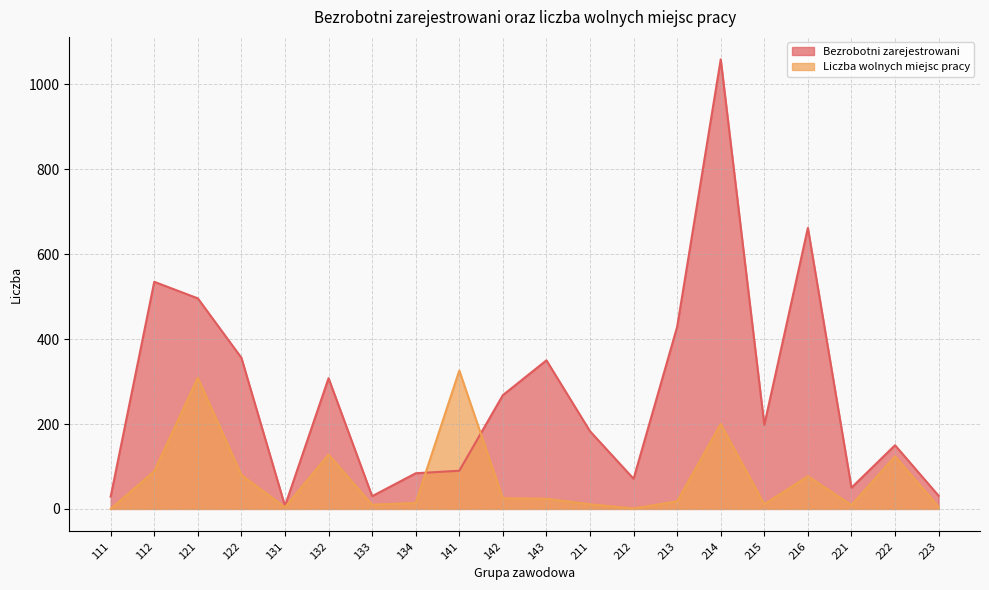

True or false: Bezrobotni zarejestrowani has a value of 85 at 142.

False